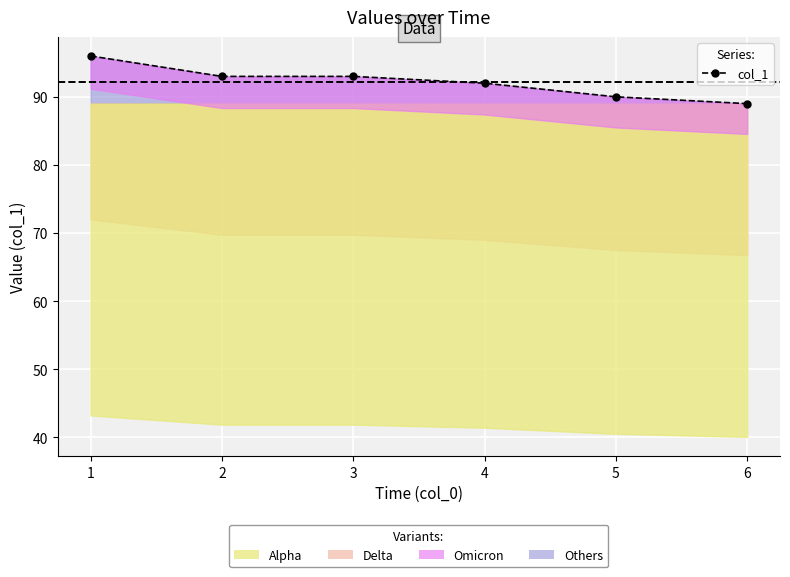

Rank the categories by value from lowest to highest.

6, 5, 4, 2, 3, 1